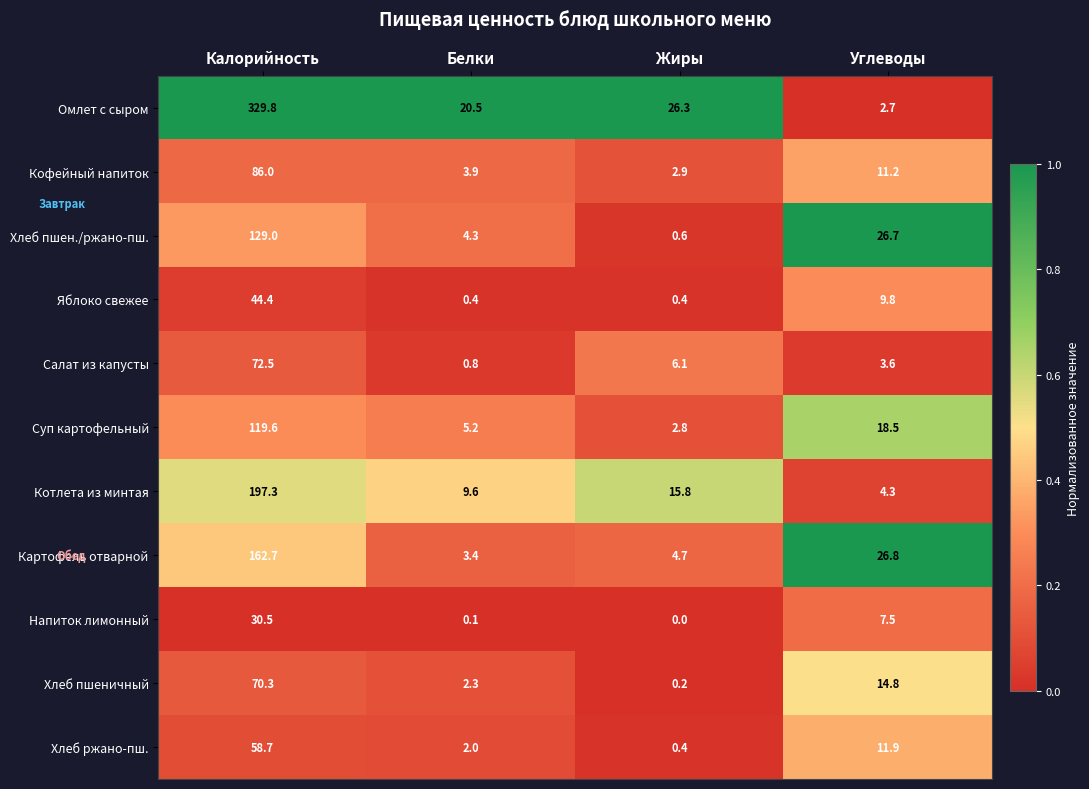

What is the minimum value for Яблоко свежее?

0.4